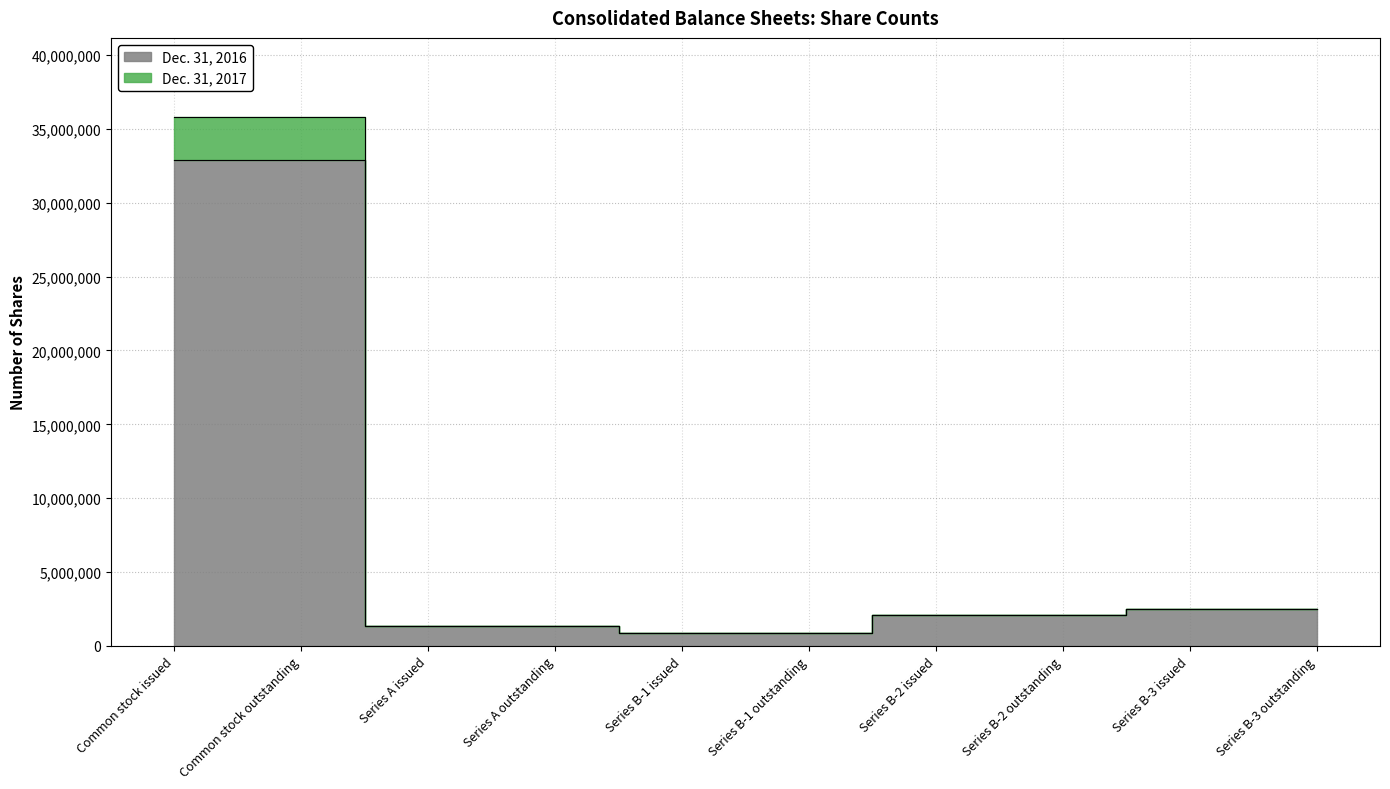

Reading right to left, extract all data points from this chart.

Dec. 31, 2017: Series B-3 outstanding=2508000	Series B-3 issued=2508000	Series B-2 outstanding=2100000	Series B-2 issued=2100000	Series B-1 outstanding=900000	Series B-1 issued=900000	Series A outstanding=1377500	Series A issued=1377500	Common stock outstanding=35789388	Common stock issued=35789388
Dec. 31, 2016: Series B-3 outstanding=2508000	Series B-3 issued=2508000	Series B-2 outstanding=2100000	Series B-2 issued=2100000	Series B-1 outstanding=900000	Series B-1 issued=900000	Series A outstanding=1377500	Series A issued=1377500	Common stock outstanding=32912942	Common stock issued=32912942